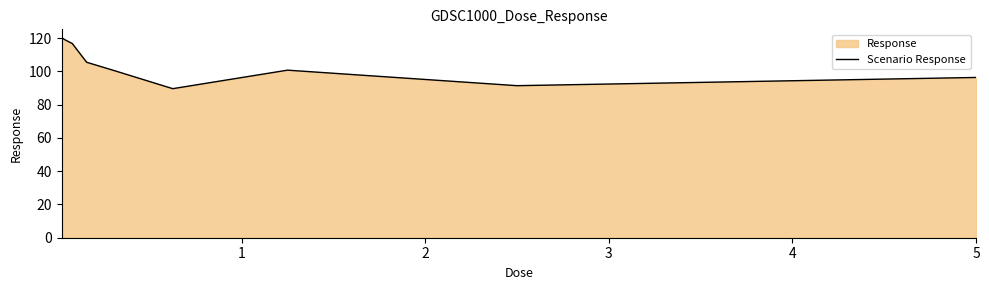

What is the difference between the maximum and minimum values?

30.7